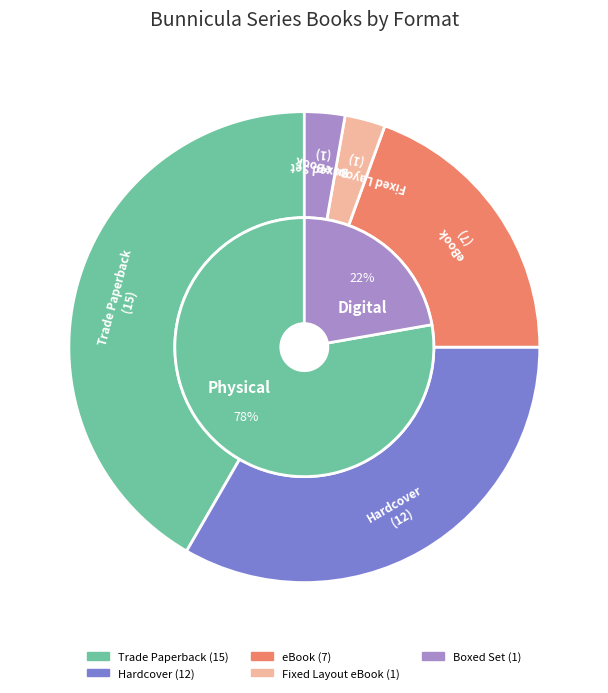

Which slice is the largest?

Trade Paperback